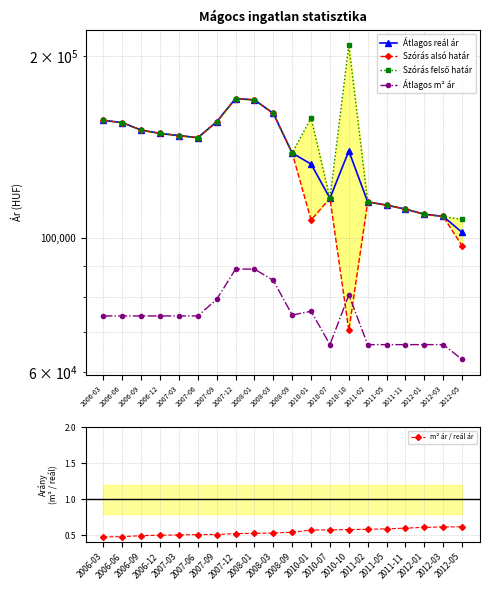

Rank the series at 2010-07 from lowest to highest value.

m² ár / reál ár, Átlagos m² ár, Átlagos reál ár, Szórás alsó határ, Szórás felső határ